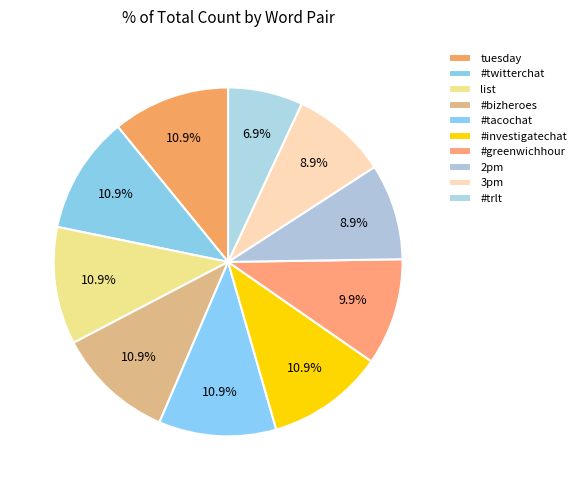

Does #twitterchat account for over 50% of the chart?

No